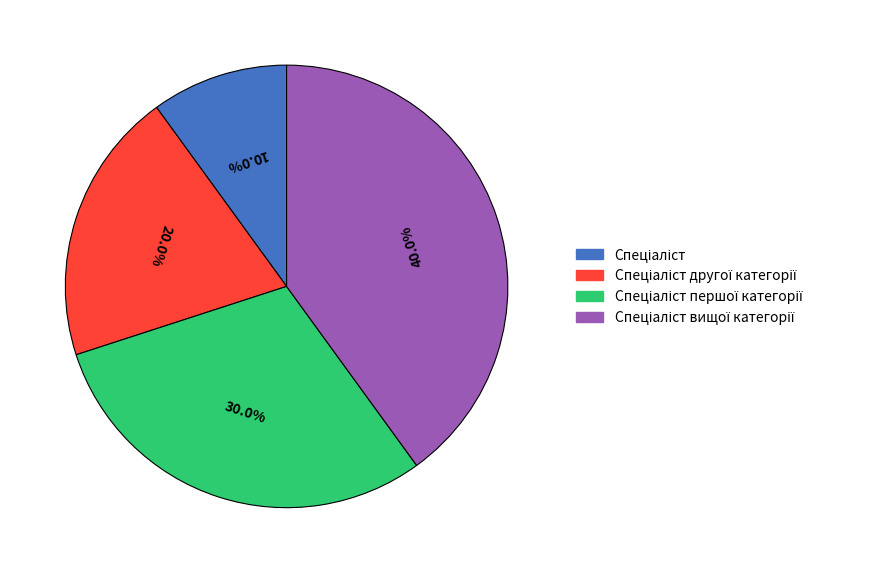

Does any single category account for the majority?

No